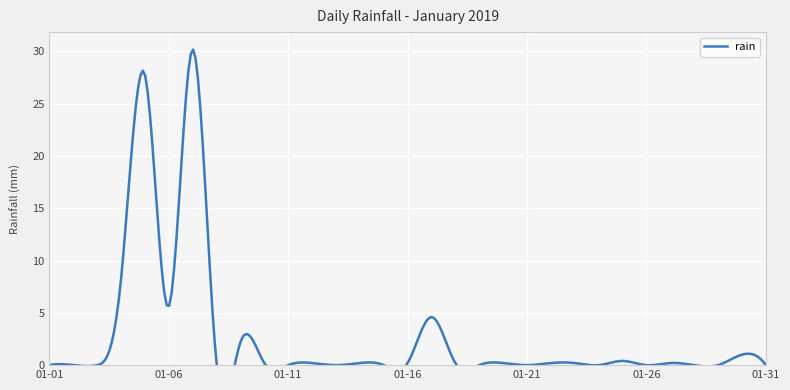

Reading left to right, transcribe all the data shown in this chart.

0.0	0.0	0.0	8.2	27.8	5.6	30.2	0.2	2.2	0.2	0.0	0.2	0.0	0.2	0.0	0.2	4.6	0.2	0.0	0.2	0.0	0.2	0.2	0.0	0.4	0.0	0.2	0.0	0.0	1.0	0.0